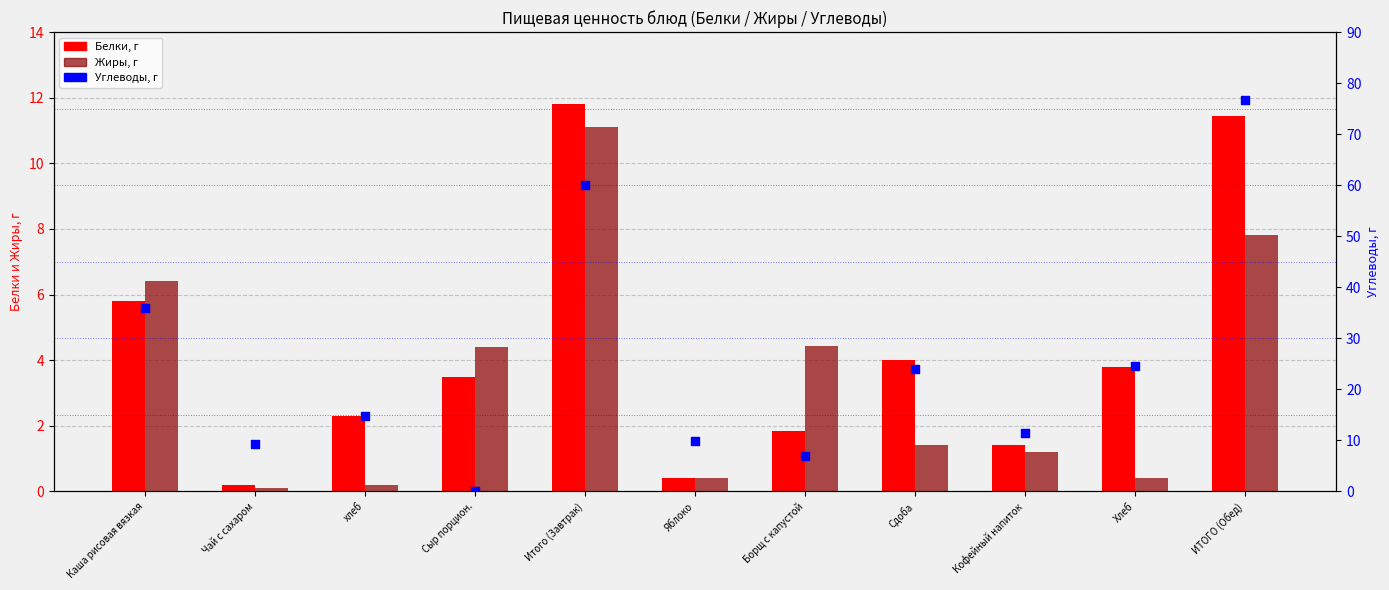

At how many categories does at least one series exceed 14?

6